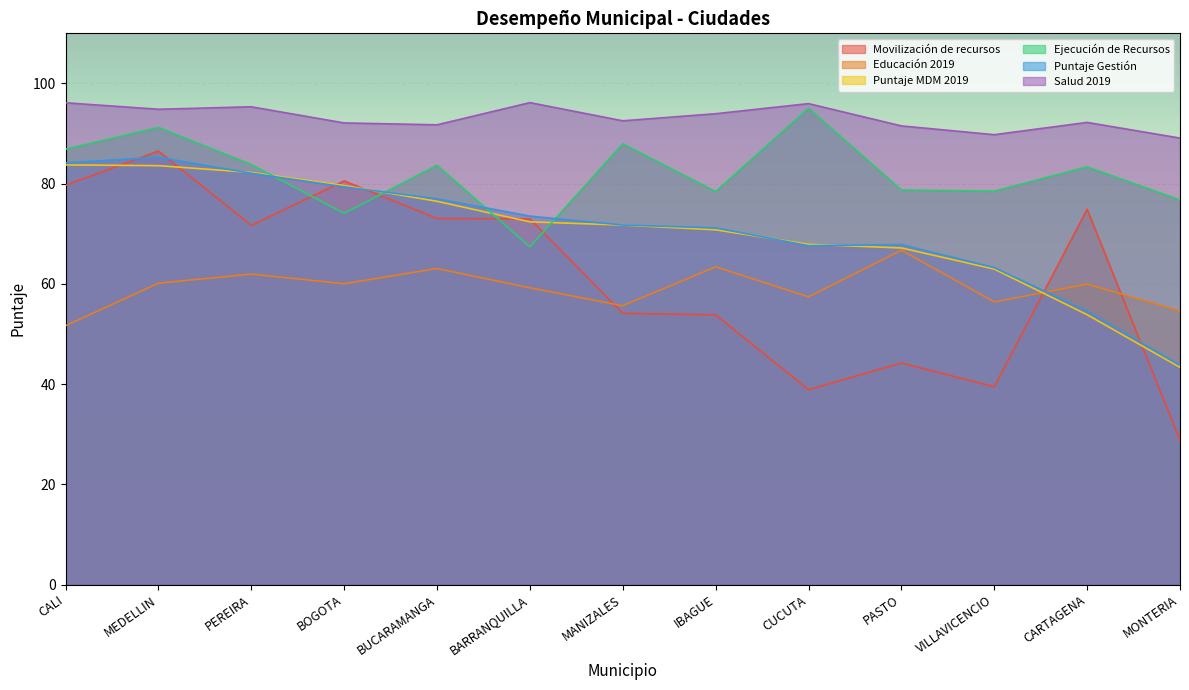

What is the value of the Educación 2019 point at the 6th from the left?

59.2